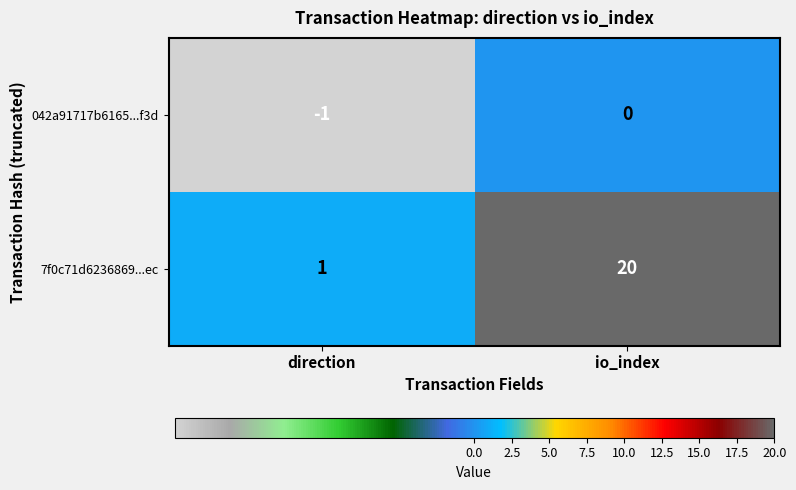

Rank the series by their maximum value, from lowest to highest.

042a91717b6165...f3d, 7f0c71d6236869...ec